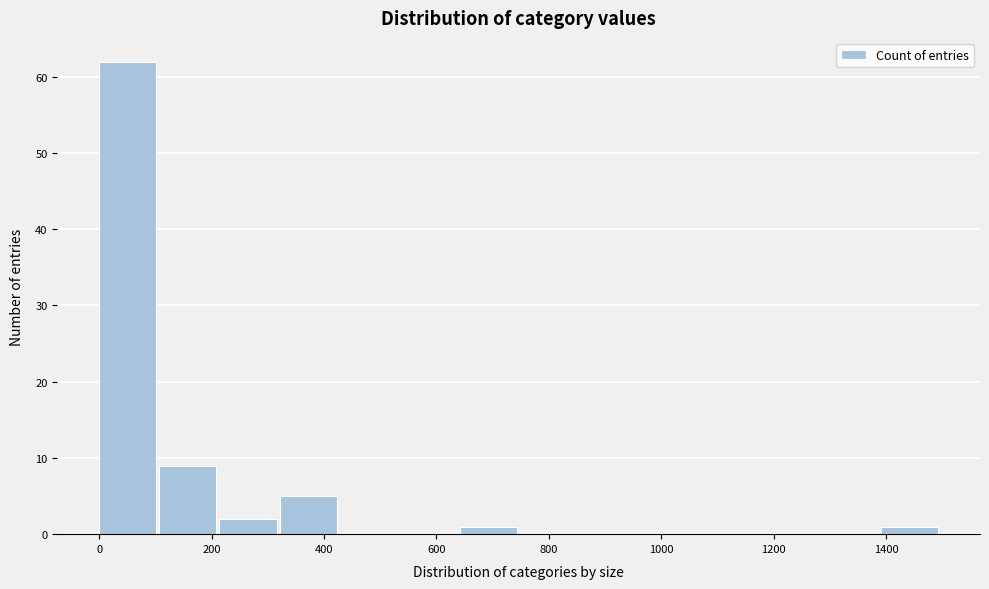

Reading left to right, list every bar in this chart as the range it spans on the x-axis followed by its height. Neither the bar edges nor the heights are printed on the chart, so give them approximately, as read against the axes.

0 to 100: 62
100 to 220: 9
220 to 320: 2
320 to 420: 5
420 to 540: 0
540 to 640: 0
640 to 740: 1
740 to 860: 0
860 to 960: 0
960 to 1080: 0
1080 to 1180: 0
1180 to 1280: 0
1280 to 1400: 0
1400 to 1500: 1